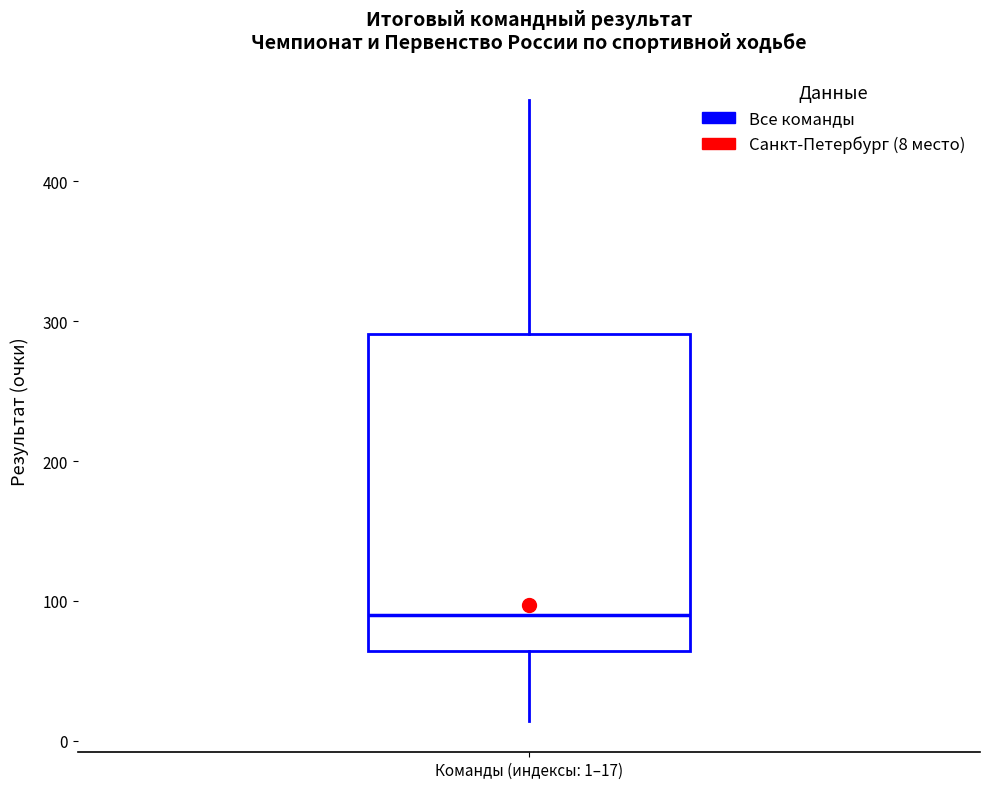

Transcribe this box plot: give where the median line is, the range the box spans, and where the two whiskers end, as read against the y-axis. The values are not printed on the chart, so give them approximately, as read against the axis.

median 90, box 60 to 290, whiskers 10 to 460